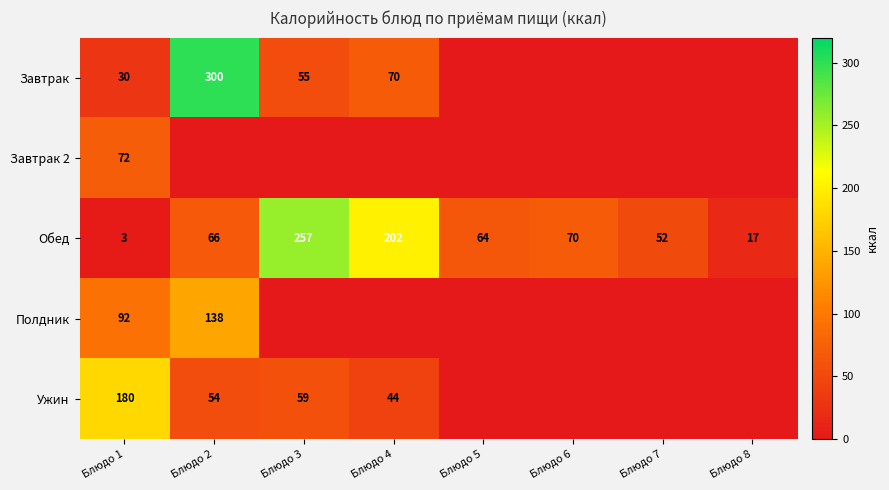

Is the value of Полдник at Блюдо 1 greater than the value of Обед at Блюдо 5?

Yes